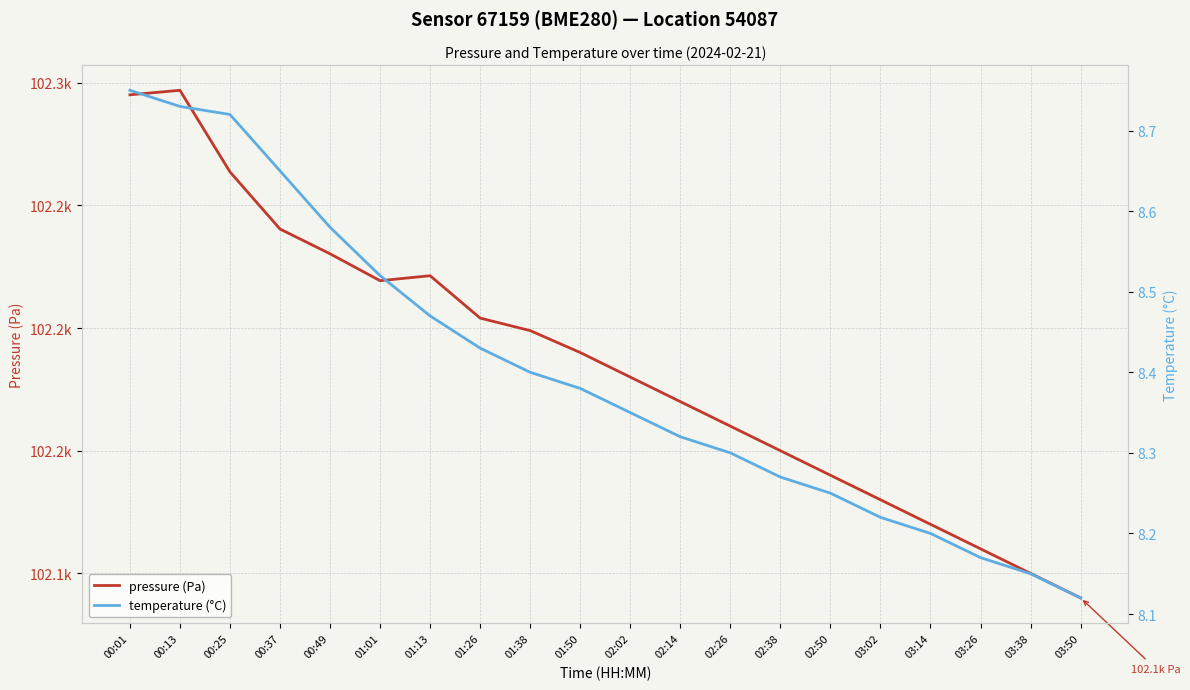

What position from the left is 01:01?

6